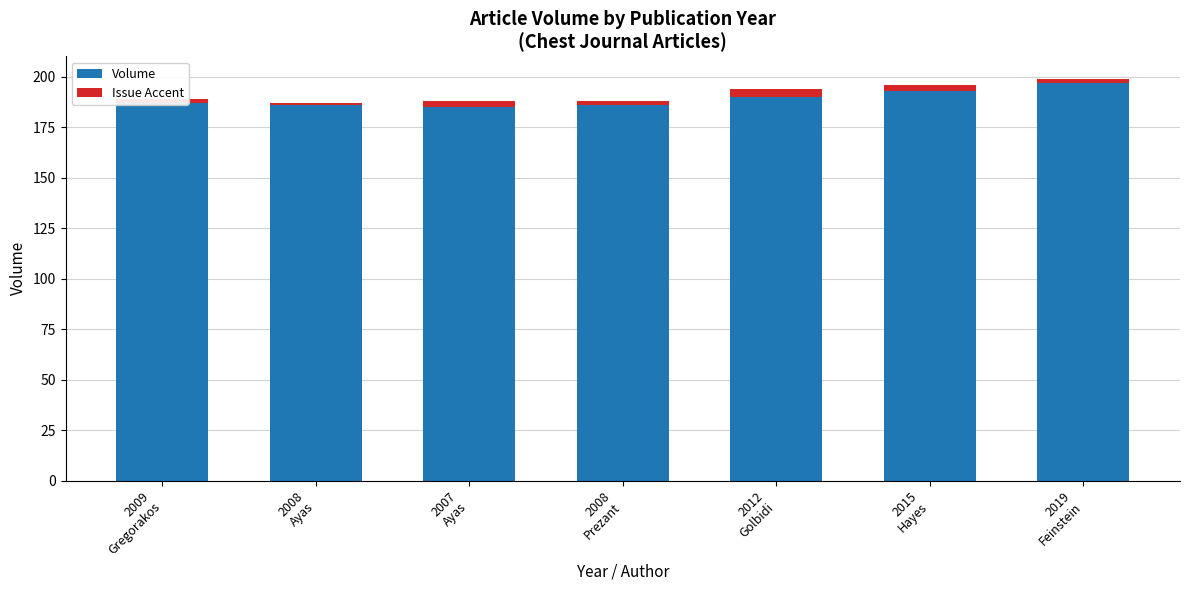

How many categories are shown in the chart?

7